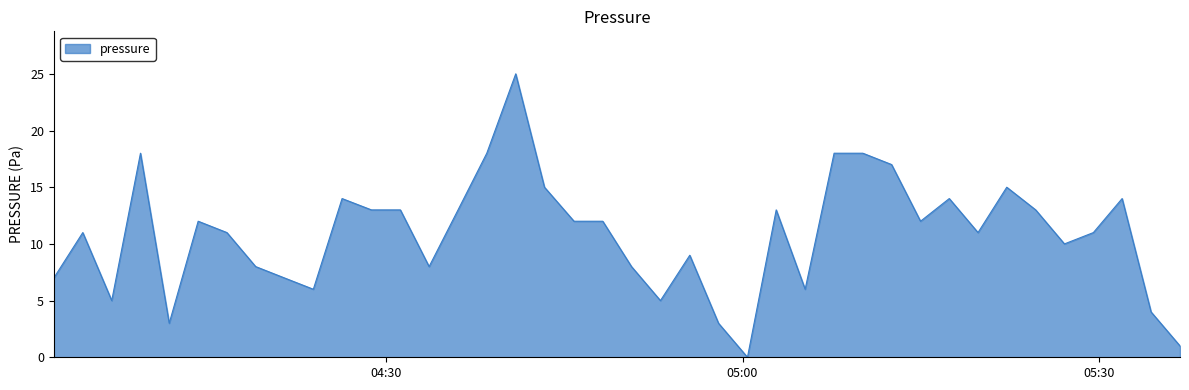

What is the maximum value shown in the chart?

25